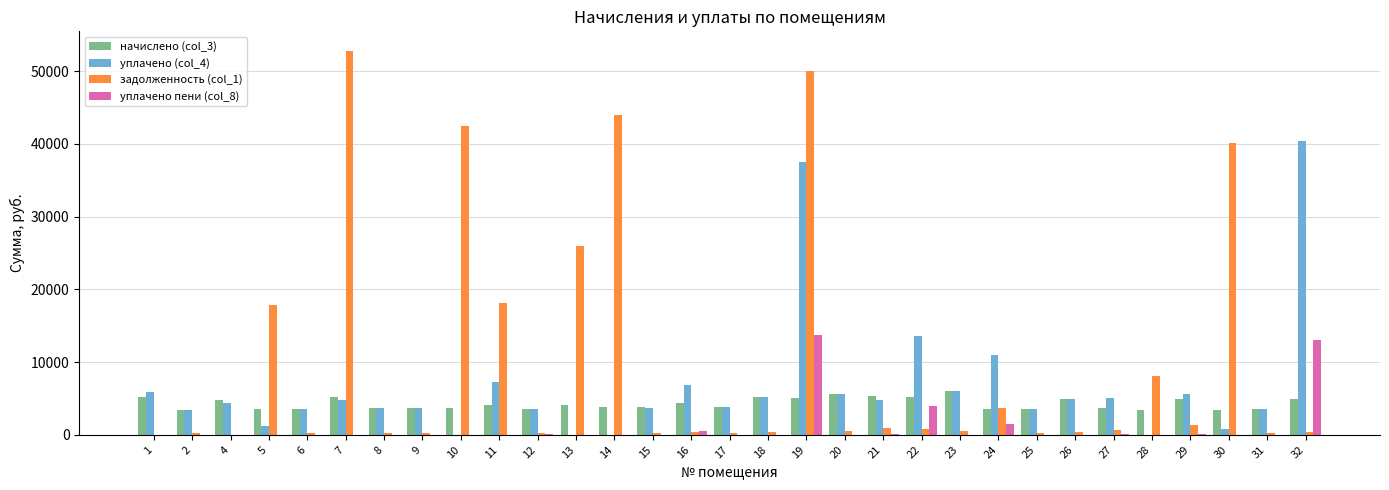

What is the greatest value displayed?

52854.1